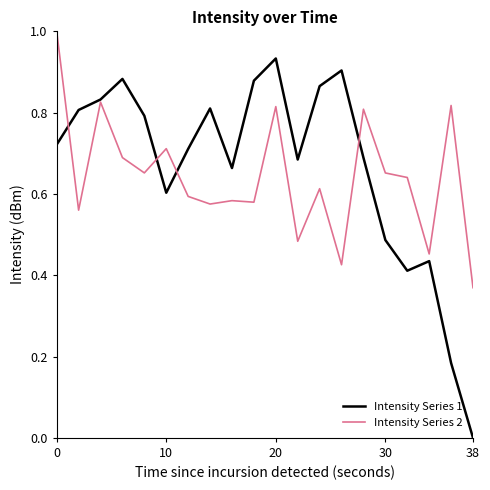

True or false: Intensity Series 2 has more than 2 interior local peaks.

True